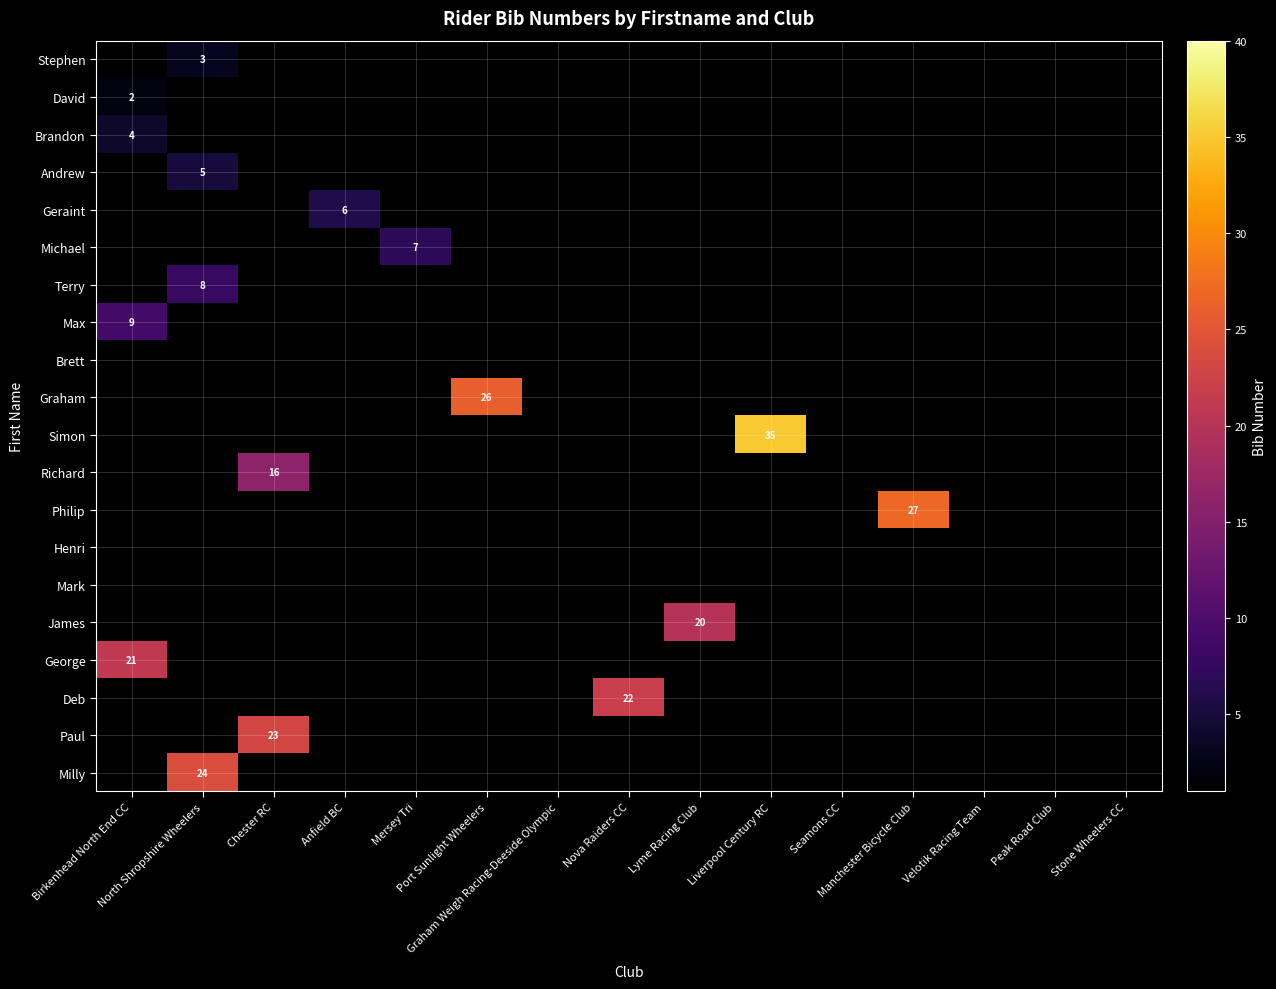

Which series has the largest total across all categories?

Simon